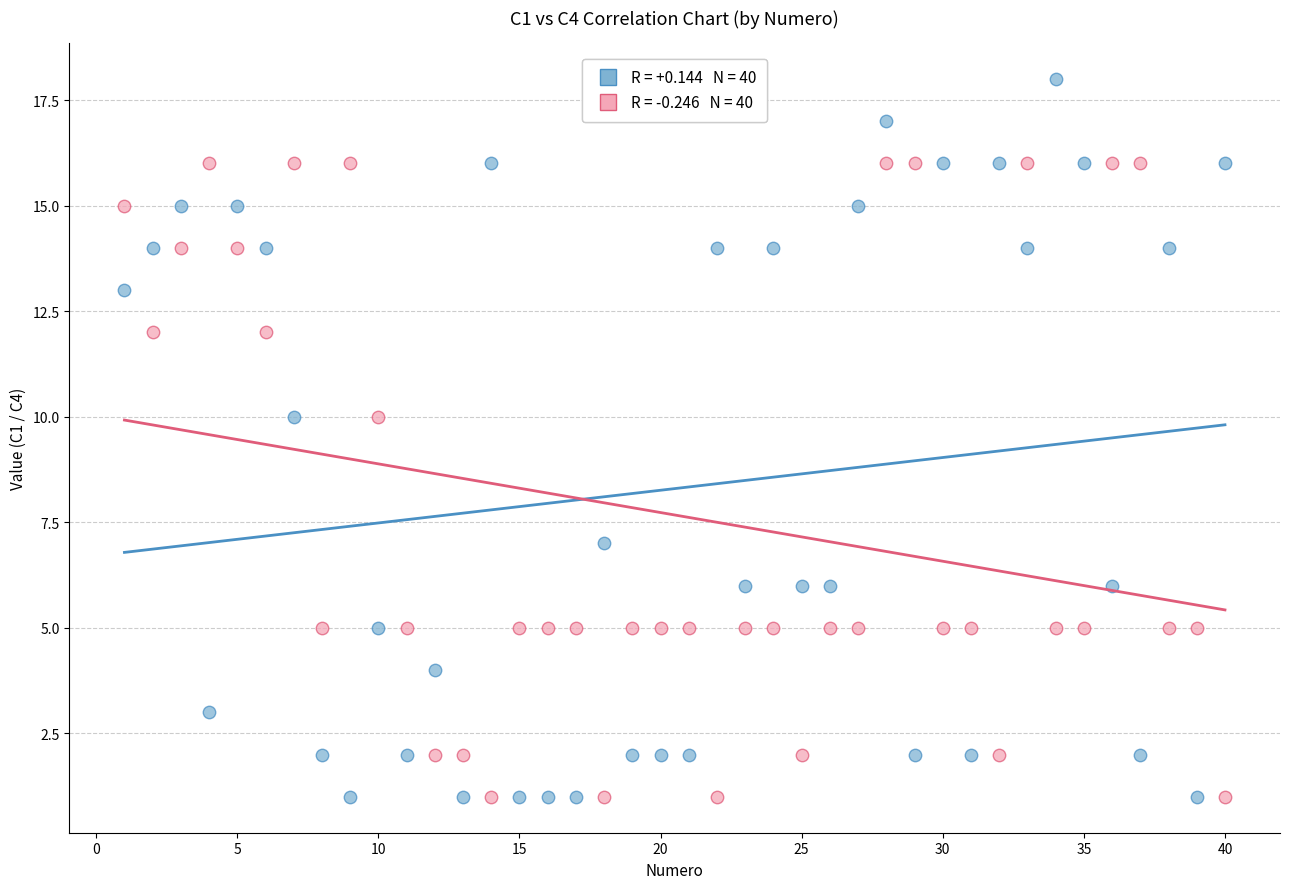

Across all data points, what is the range of Y values (max minus min)?

17